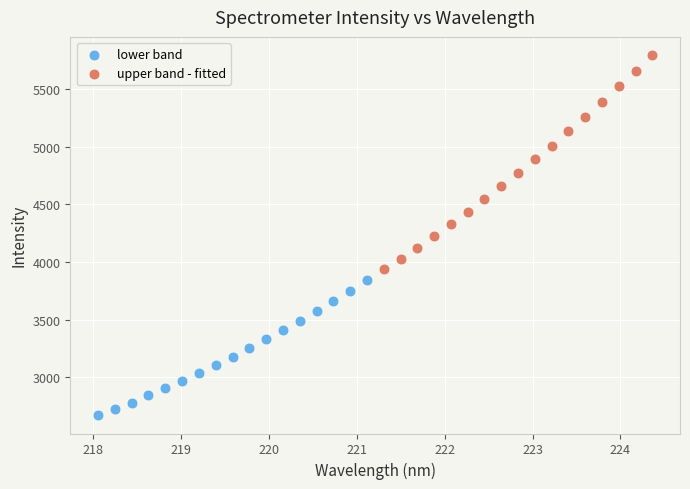

Which series reaches the maximum Y coordinate?

upper band - fitted